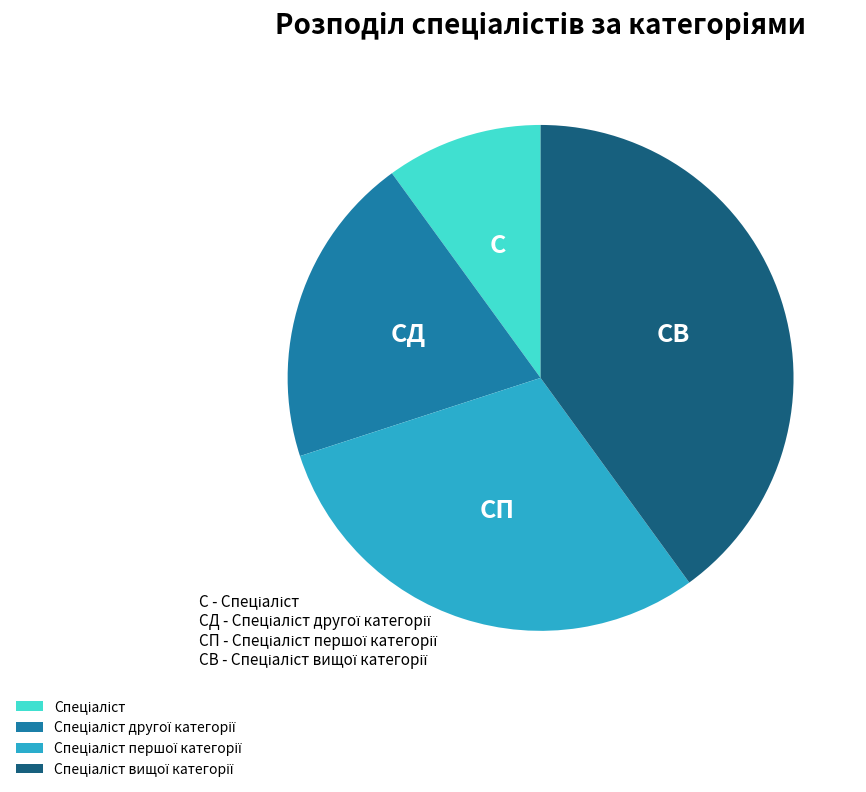

Is there any slice that represents more than half of the pie?

No